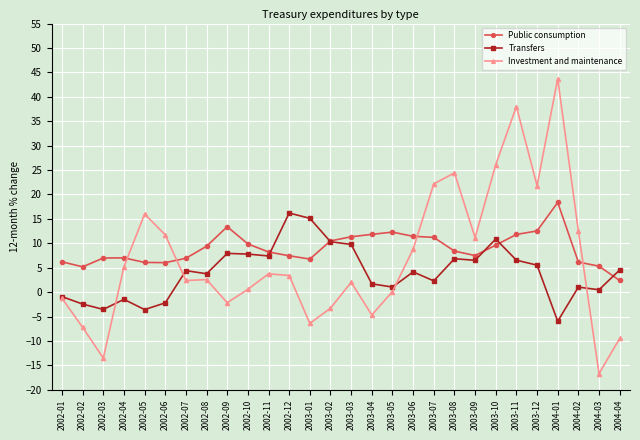

At which category does the chart reach its minimum across all series?

2004-03